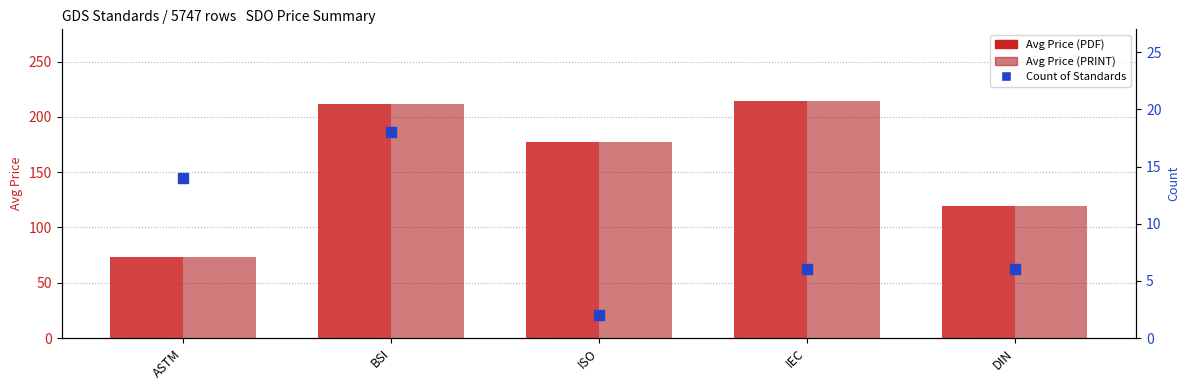

Which series contains the highest Y value?

Avg Price (PDF)